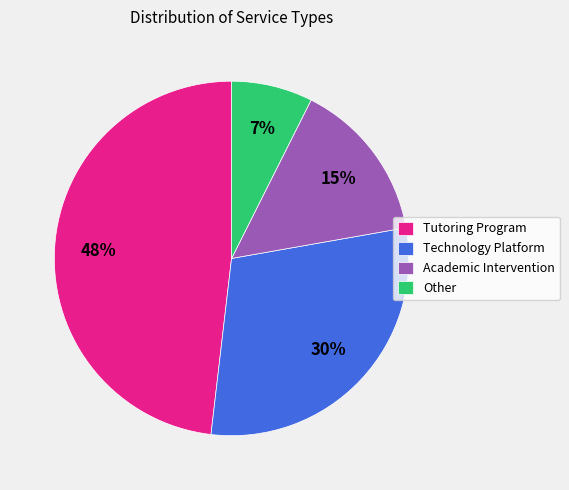

Is it true that Tutoring Program is 48% of the pie?

True